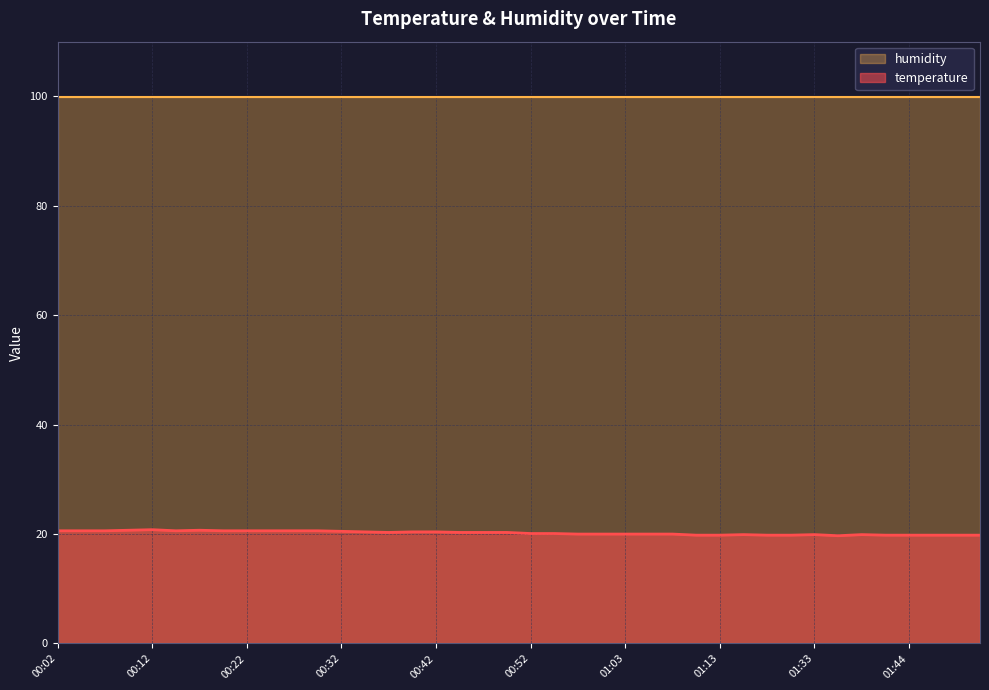

What is the approximate value at 01:10?

19.8